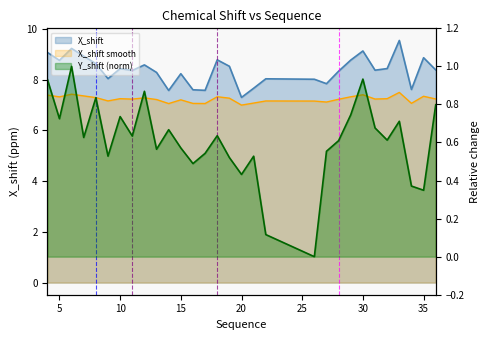

Reading left to right, what are all the values shown in this chart?

X_shift: 4=9.1	5=8.8	6=9.2	7=8.9	8=8.6	9=8.0	10=8.4	11=8.4	12=8.6	13=8.3	14=7.6	15=8.2	16=7.6	17=7.6	18=8.8	19=8.5	20=7.3	21=7.7	22=8.0	26=8.0	27=7.8	28=8.3	29=8.8	30=9.1	31=8.4	32=8.4	33=9.6	34=7.6	35=8.9	36=8.4
Y_shift: 4=0.9	5=0.7	6=1.0	7=0.6	8=0.8	9=0.5	10=0.7	11=0.6	12=0.9	13=0.6	14=0.7	15=0.6	16=0.5	17=0.5	18=0.6	19=0.5	20=0.4	21=0.5	22=0.1	26=0.0	27=0.6	28=0.6	29=0.7	30=0.9	31=0.7	32=0.6	33=0.7	34=0.4	35=0.3	36=0.8